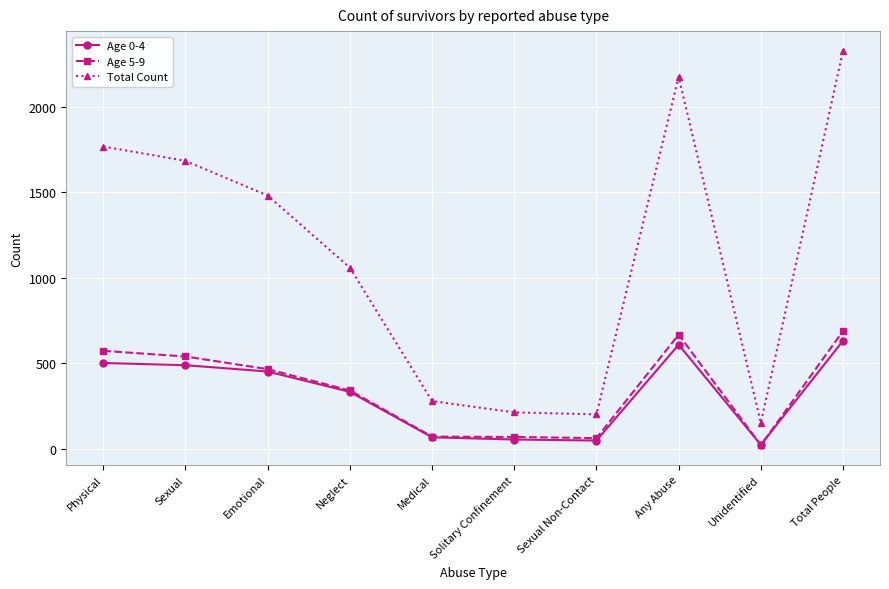

At which category is the sum across all series the highest?

Total People